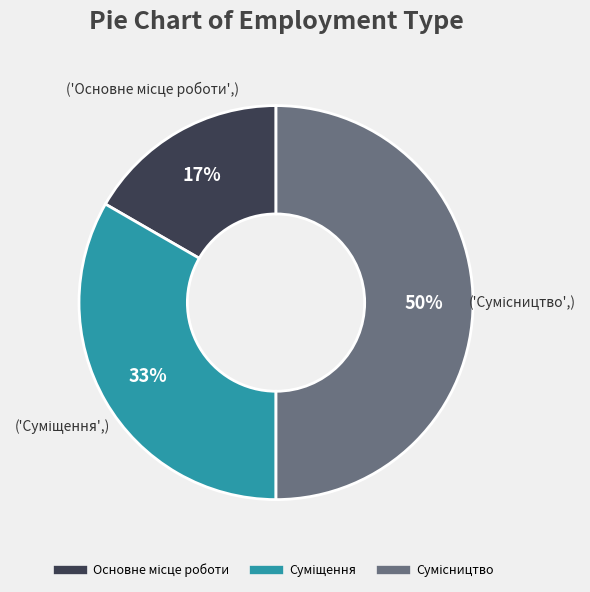

To the nearest percent, what is the difference between the largest and smallest slice percentages?

33%